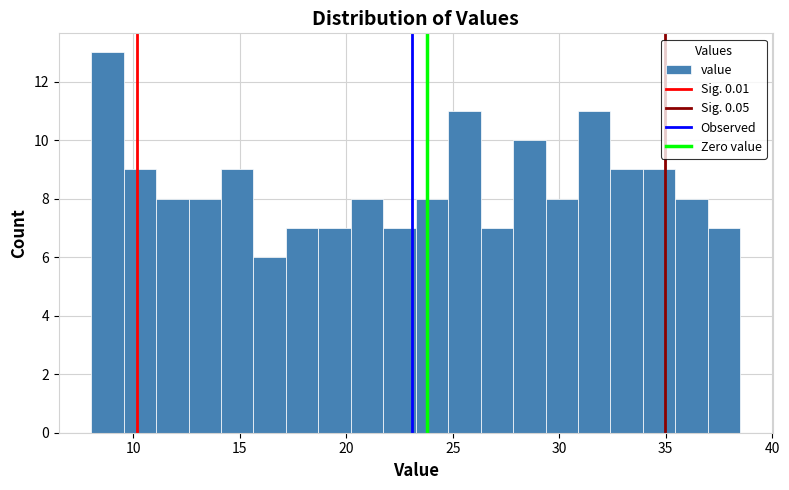

Around what value on the x-axis is the tallest bar? Give the approximate position of its centre, as read against the axis.

9.0